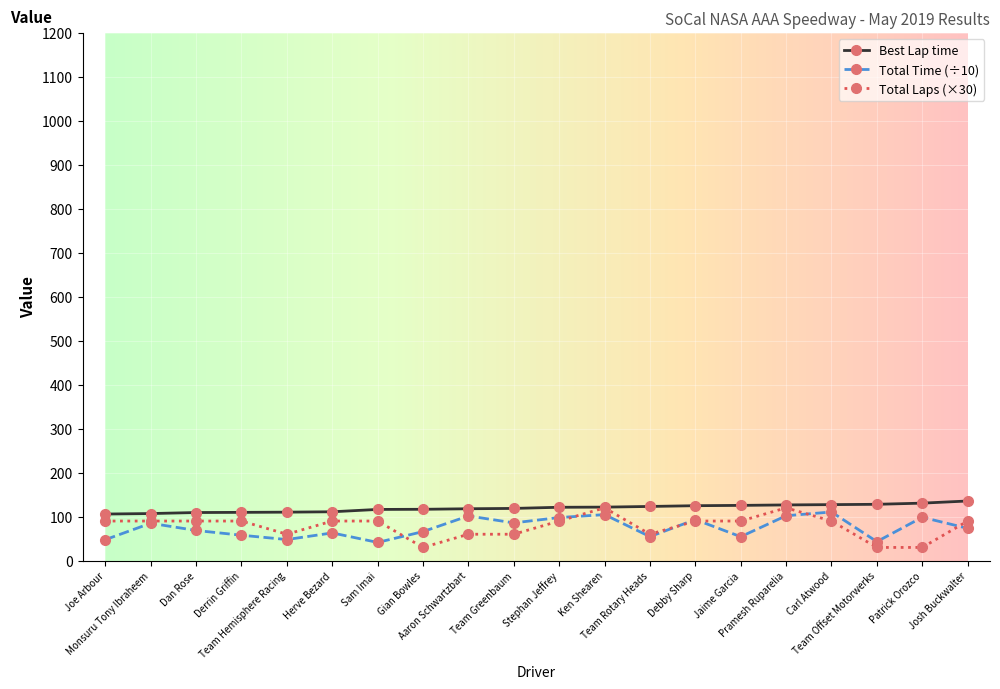

How many values in the Best Lap time series exceed 121?

10